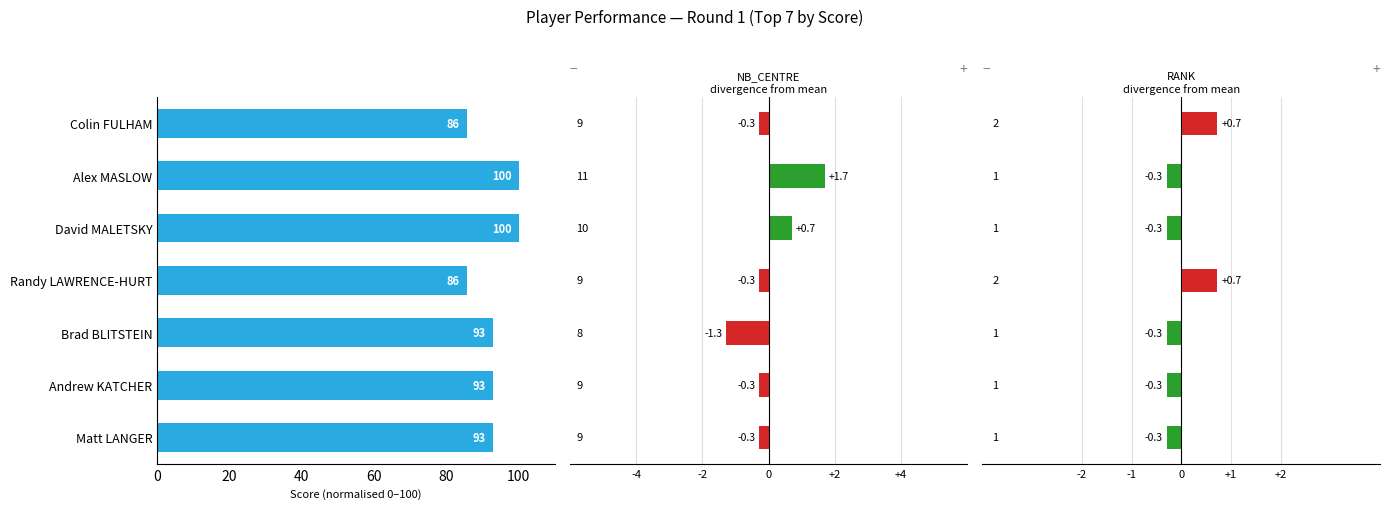

Which series has the widest spread of values?

Score (normalised)